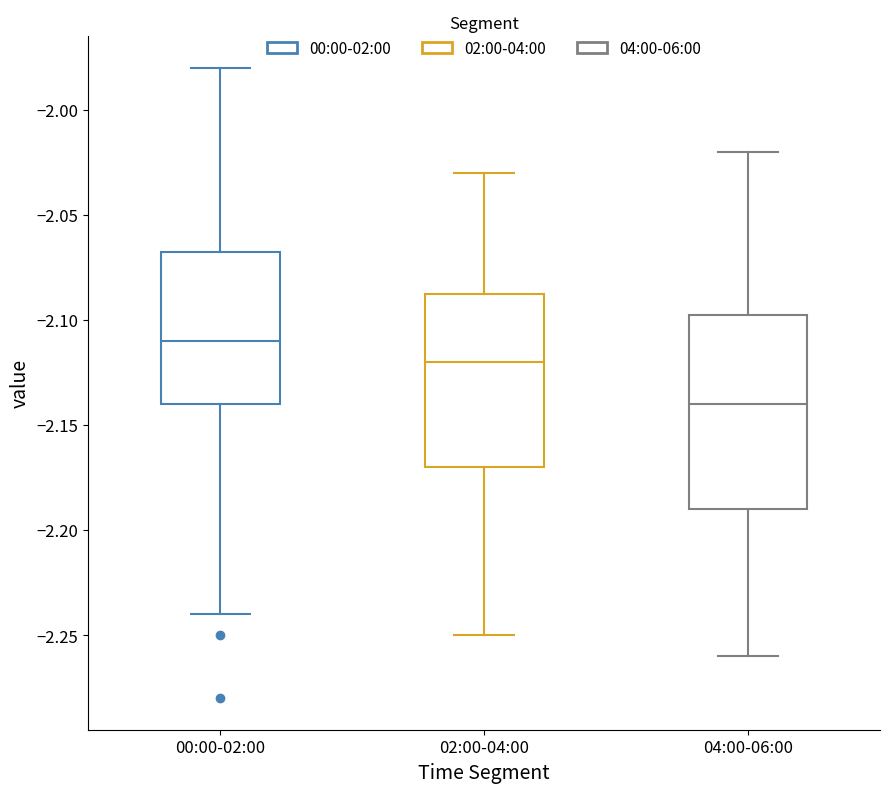

Where is the upper edge of the box for 04:00-06:00 on the y-axis? The values are not printed on the chart, so give them approximately, as read against the axis.

-2.095